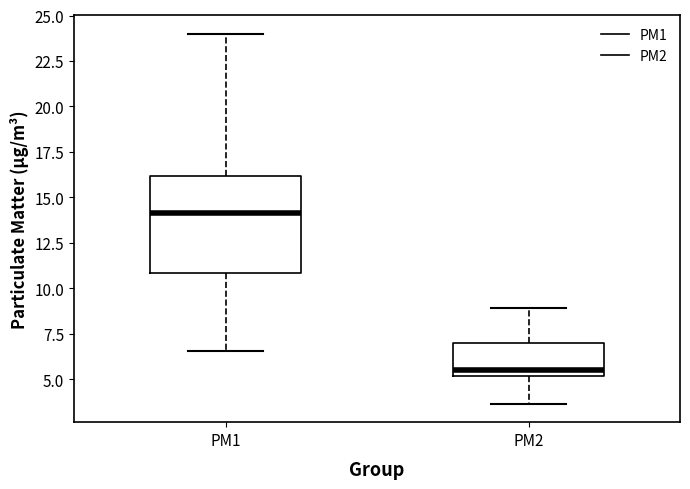

Reading left to right, transcribe this box plot: for each box, give where its median line is, the range the box spans, and where its two whiskers end, as read against the y-axis. The values are not printed on the chart, so give them approximately, as read against the axis.

PM1: median 14.0, box 11.0 to 16.0, whiskers 6.5 to 24.0
PM2: median 5.5, box 5.0 to 7.0, whiskers 3.5 to 9.0